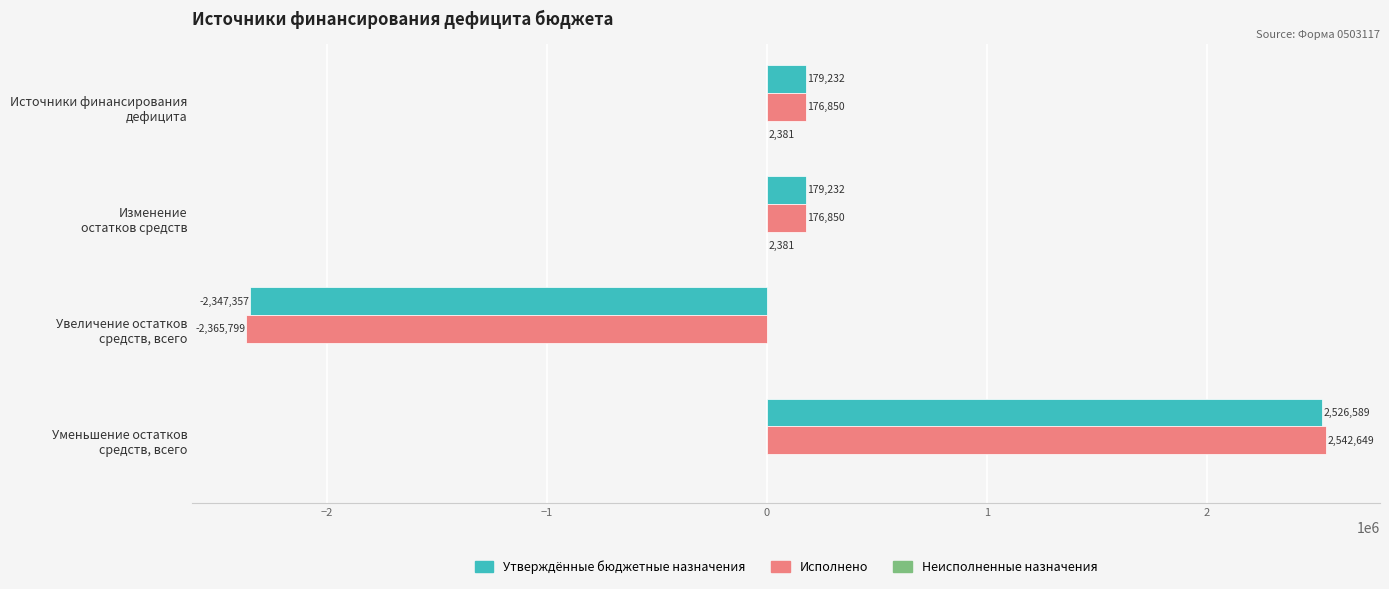

Which series has the largest total across all categories?

Утверждённые бюджетные назначения